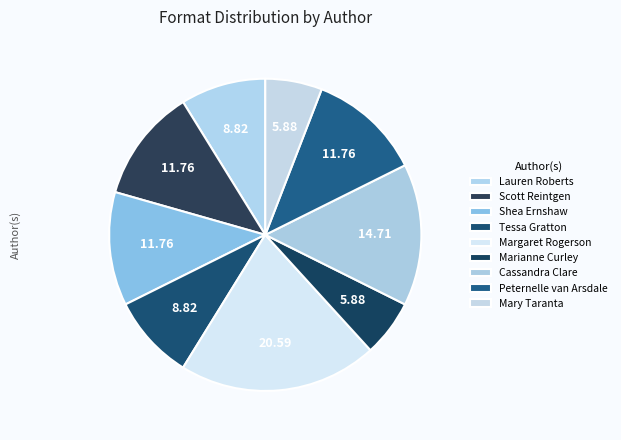

Does any single category account for the majority?

No